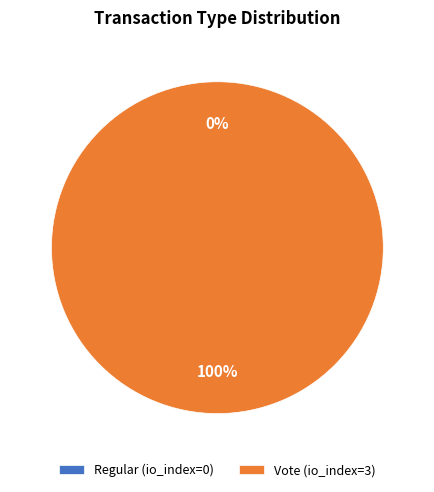

To the nearest percent, what portion does Vote represent?

100%